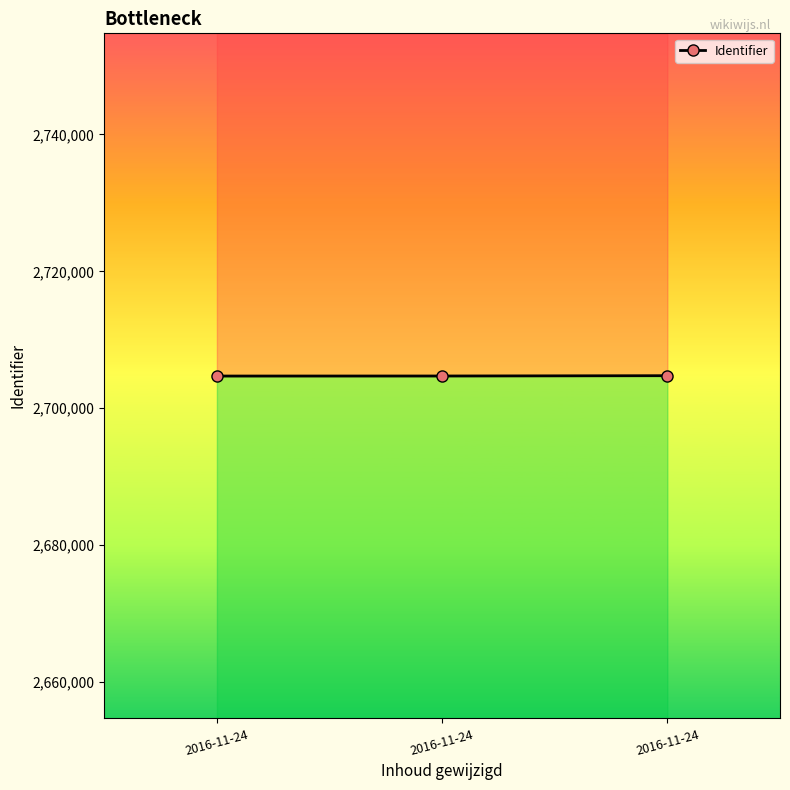

Reading left to right, transcribe all the data shown in this chart.

2704707	2704713	2704757